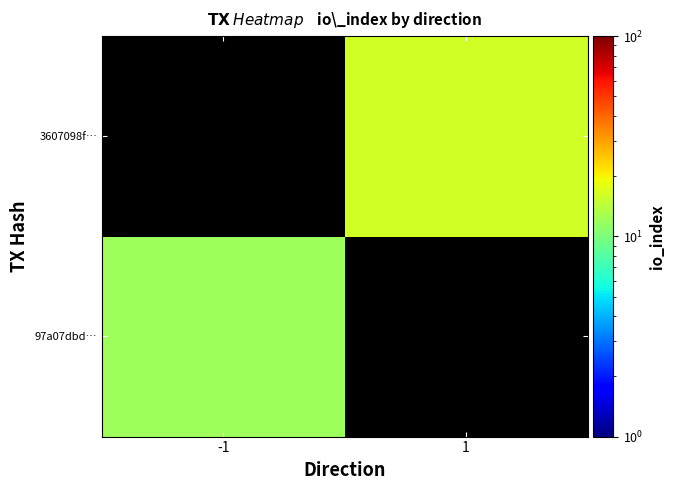

List the series in order of their peak value, highest first.

97a07dbd…, 3607098f…